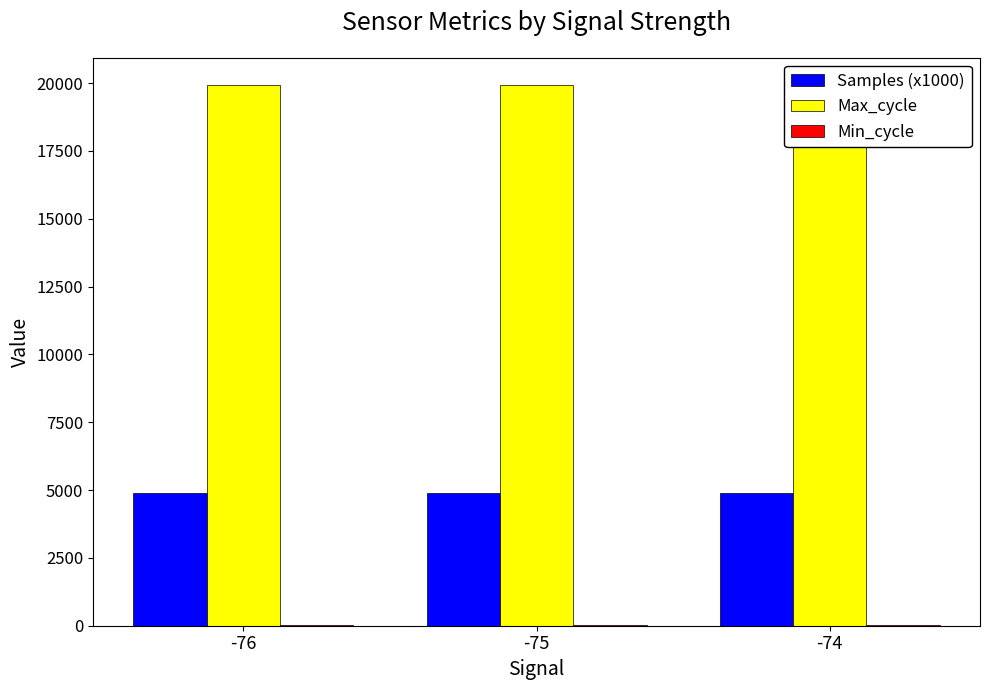

What is the sum of the Max_cycle values at -75 and -74?

39853